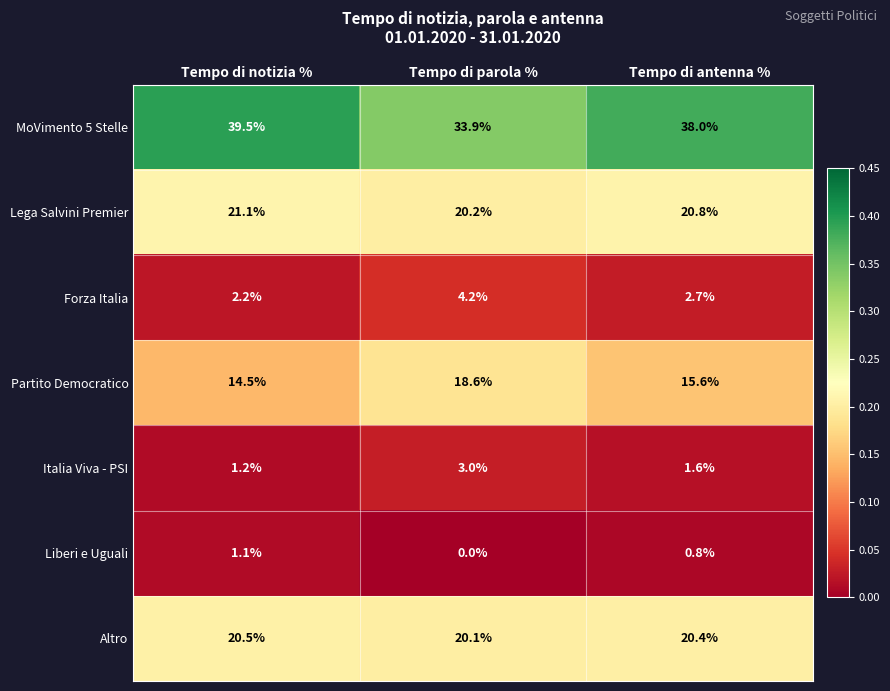

At which category does the chart reach its minimum across all series?

Tempo di parola %